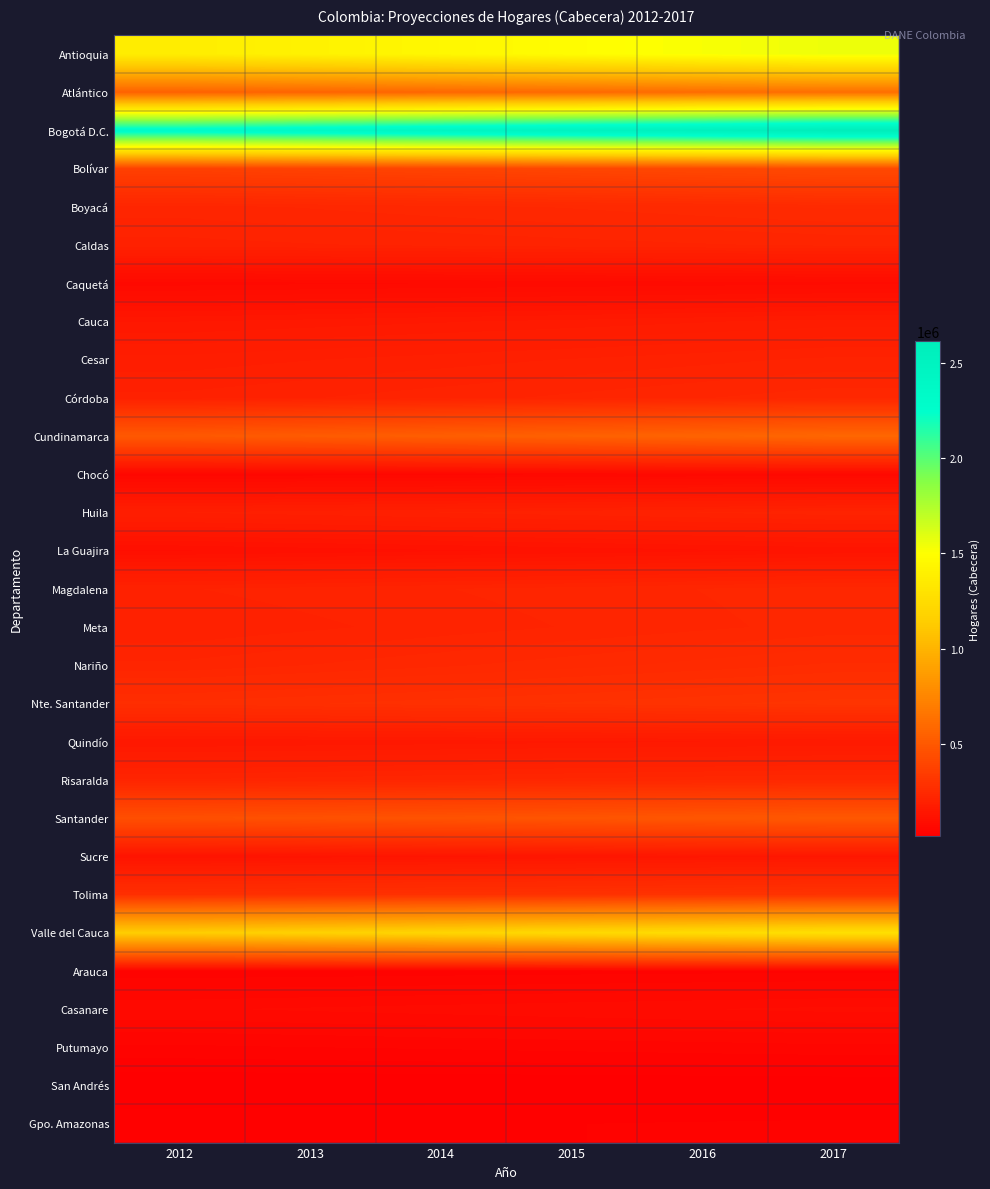

Reading right to left, list all the values displayed in this chart.

Antioquia: 2017=1552862	2016=1518574	2015=1484041	2014=1447884	2013=1411818	2012=1376054
Atlántico: 2017=623166	2016=609313	2015=595205	2014=581674	2013=568001	2012=554248
Bogotá D.C.: 2017=2615236	2016=2557100	2015=2499211	2014=2439948	2013=2381011	2012=2322397
Bolívar: 2017=419425	2016=409322	2015=399062	2014=389308	2013=379637	2012=370089
Boyacá: 2017=251118	2016=245893	2015=240331	2014=235297	2013=230090	2012=224694
Caldas: 2017=221021	2016=217700	2015=214326	2014=211032	2013=207749	2012=204508
Caquetá: 2017=83834	2016=81422	2015=79032	2014=76693	2013=74392	2012=72129
Cauca: 2017=172480	2016=166990	2015=161463	2014=156736	2013=152017	2012=147330
Cesar: 2017=211279	2016=205323	2015=199315	2014=193608	2013=187921	2012=182302
Córdoba: 2017=235513	2016=228489	2015=221446	2014=214713	2013=208097	2012=201665
Cundinamarca: 2017=580693	2016=565005	2015=549279	2014=534212	2013=519191	2012=504274
Chocó: 2017=71176	2016=68801	2015=66362	2014=64072	2013=61889	2012=59776
Huila: 2017=214380	2016=209506	2015=204415	2014=199175	2013=193896	2012=188612
La Guajira: 2017=129879	2016=125044	2015=120253	2014=115581	2013=110967	2012=106431
Magdalena: 2017=235040	2016=229341	2015=223577	2014=218357	2013=213114	2012=207842
Meta: 2017=233361	2016=226579	2015=219752	2014=213057	2013=206381	2012=199735
Nariño: 2017=261582	2016=253384	2015=245234	2014=237189	2013=229283	2012=221524
Nte. Santander: 2017=304911	2016=298325	2015=291693	2014=285316	2013=279065	2012=272936
Quindío: 2017=159722	2016=157466	2015=155163	2014=152901	2013=150606	2012=148304
Risaralda: 2017=240017	2016=236041	2015=232021	2014=227956	2013=223863	2012=219838
Santander: 2017=499510	2016=490220	2015=480732	2014=471291	2013=461749	2012=452132
Sucre: 2017=146852	2016=143115	2015=139317	2014=135799	2013=132335	2012=128911
Tolima: 2017=301341	2016=296840	2015=292249	2014=287929	2013=283564	2012=279163
Valle del Cauca: 2017=1272863	2016=1248211	2015=1223254	2014=1196798	2013=1170467	2012=1144354
Arauca: 2017=44332	2016=43313	2015=42289	2014=41327	2013=40378	2012=39408
Casanare: 2017=89543	2016=86778	2015=83978	2014=81174	2013=78350	2012=75523
Putumayo: 2017=53480	2016=51563	2015=49681	2014=47834	2013=46049	2012=44319
San Andrés: 2017=17382	2016=17062	2015=16741	2014=16433	2013=16137	2012=15823
Gpo. Amazonas: 2017=38381	2016=37183	2015=35989	2014=34828	2013=33672	2012=32545